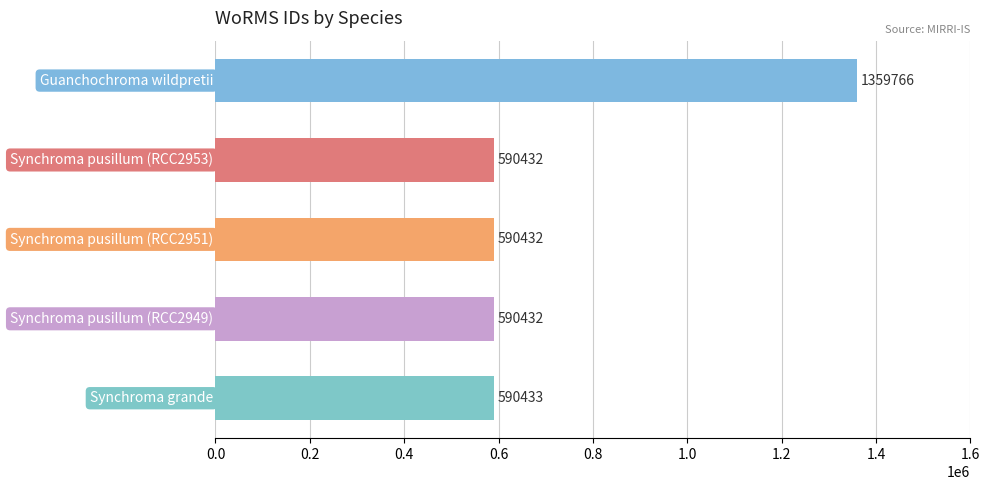

What is the difference between the maximum and minimum values?

769334